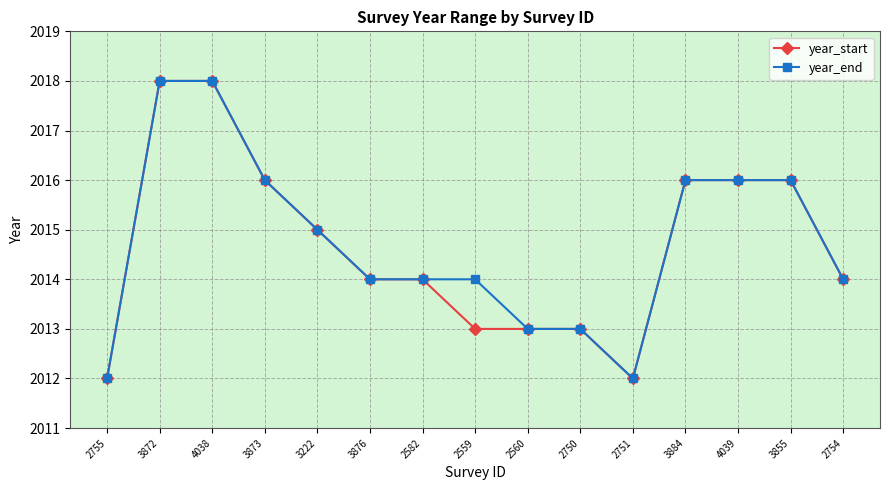

What is the smallest value displayed?

2012